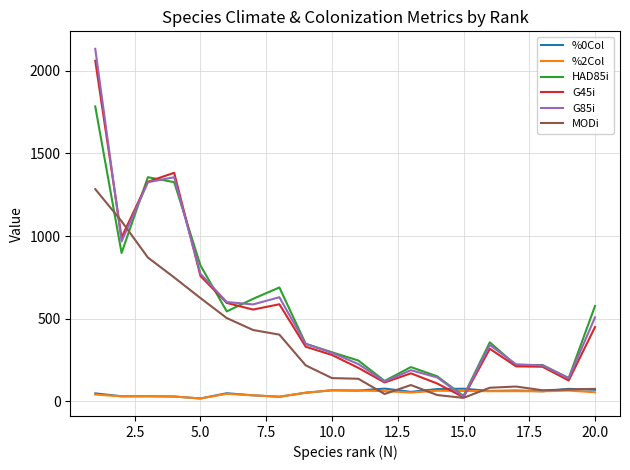

What is the greatest value displayed?

2133.6